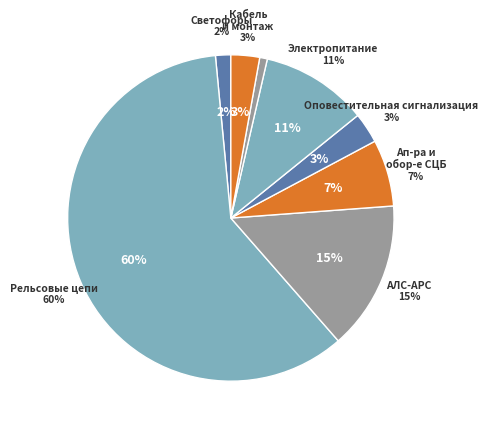

To the nearest percent, what portion does Ап-ра и обор-е СЦБ represent?

7%